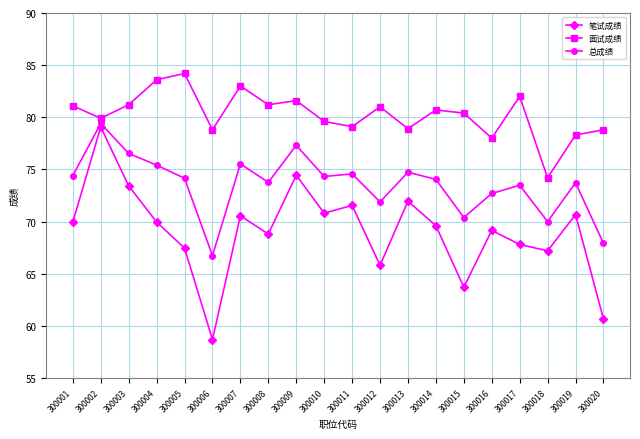

Is it true that 笔试成绩 equals 48.1 at 300014?

False